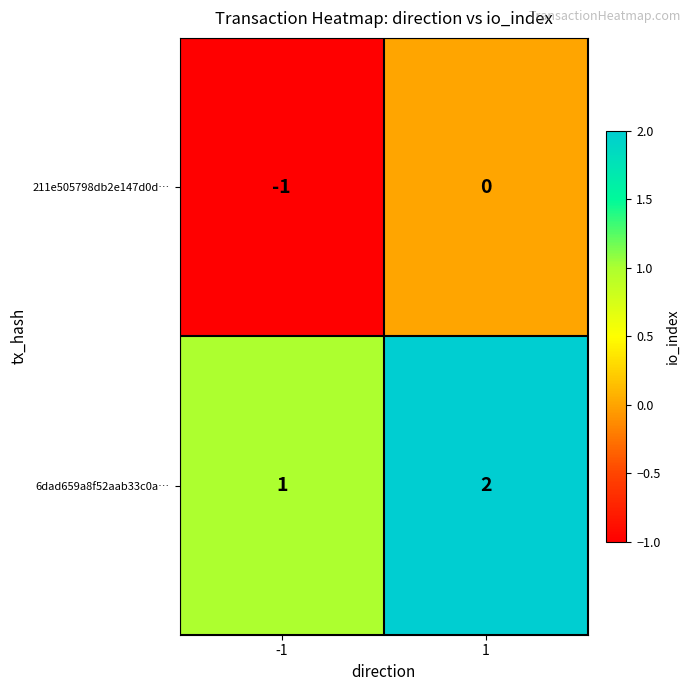

List the series in order of their overall mean, highest first.

6dad659a8f52aab33c0a…, 211e505798db2e147d0d…